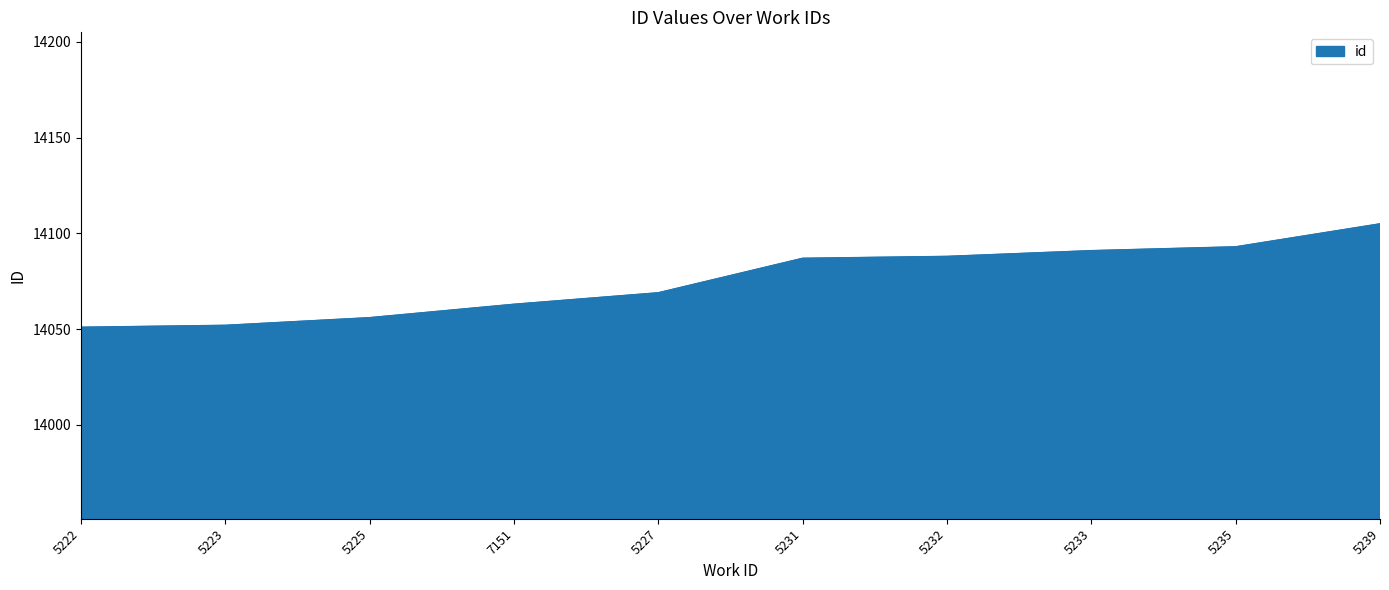

What position from the left is 5232?

7